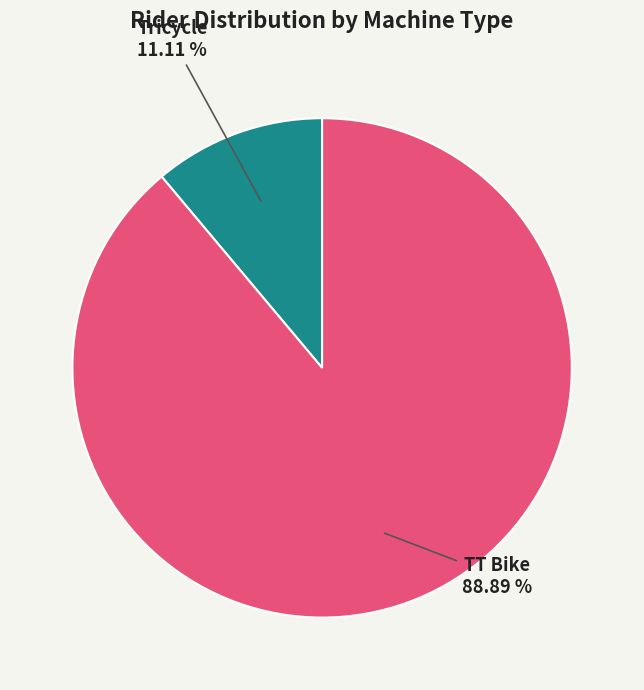

Does any single category account for the majority?

Yes